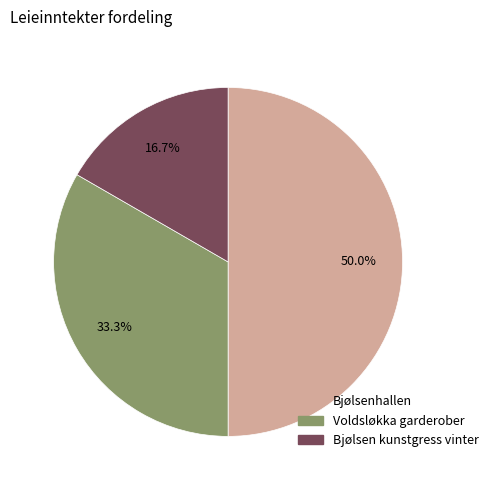

Rank the categories by value from lowest to highest.

Bjølsen kunstgress vinter, Voldsløkka garderober, Bjølsenhallen